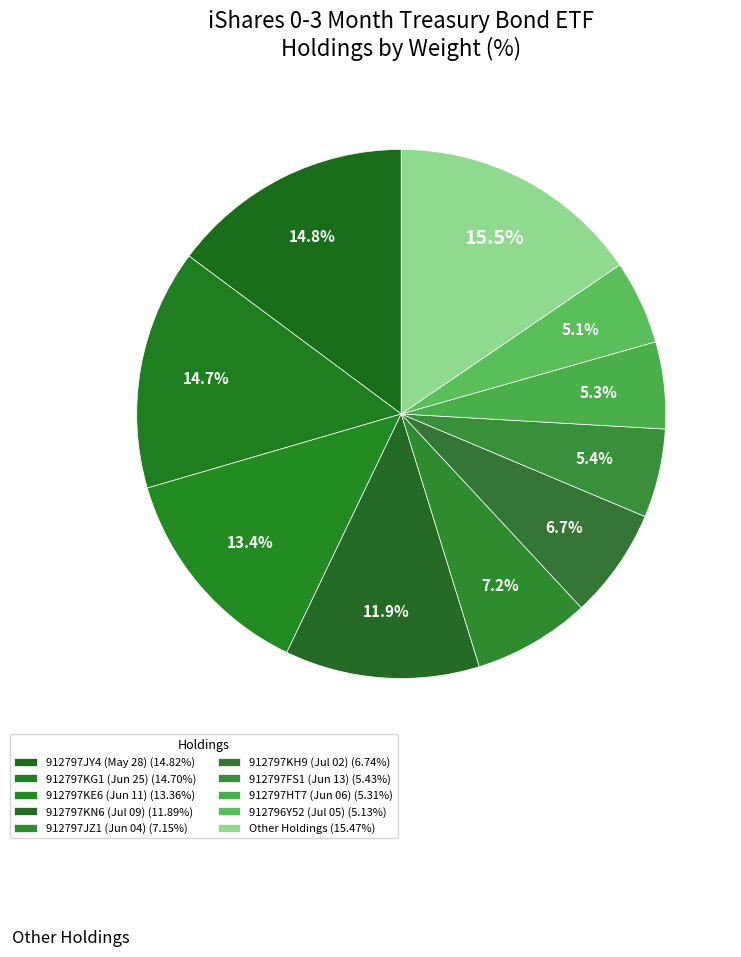

How many slices are in this pie chart?

10